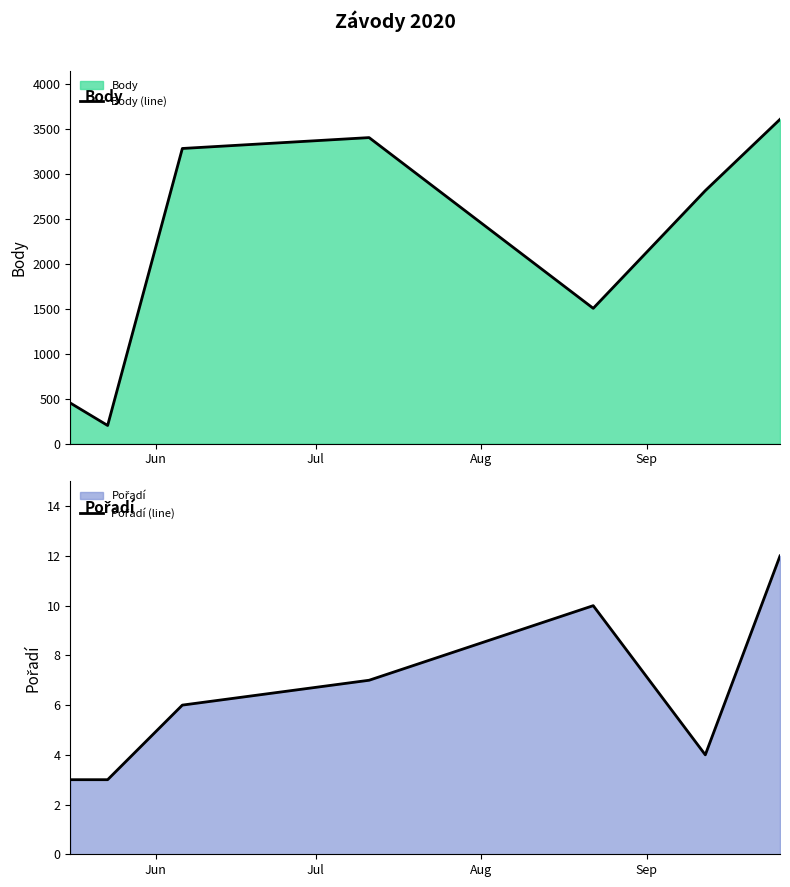

What is the maximum value for Body (line)?

3607